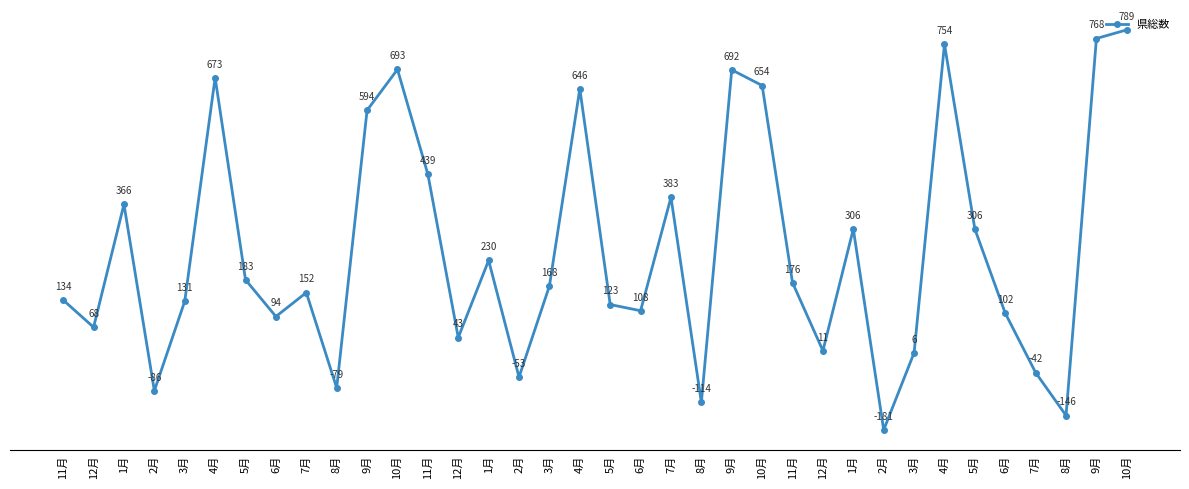

What is the difference between the maximum and minimum values?

970